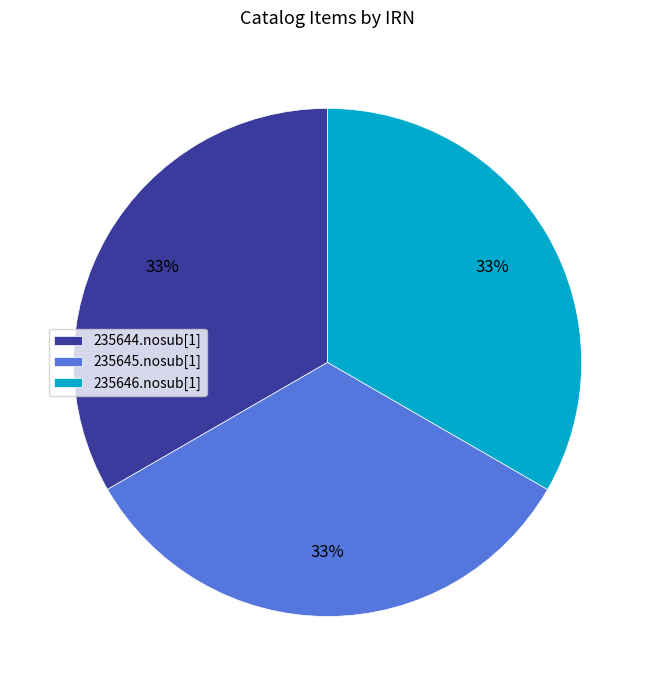

Is the sum of 235646.nosub[1] and 235644.nosub[1] greater than half?

Yes